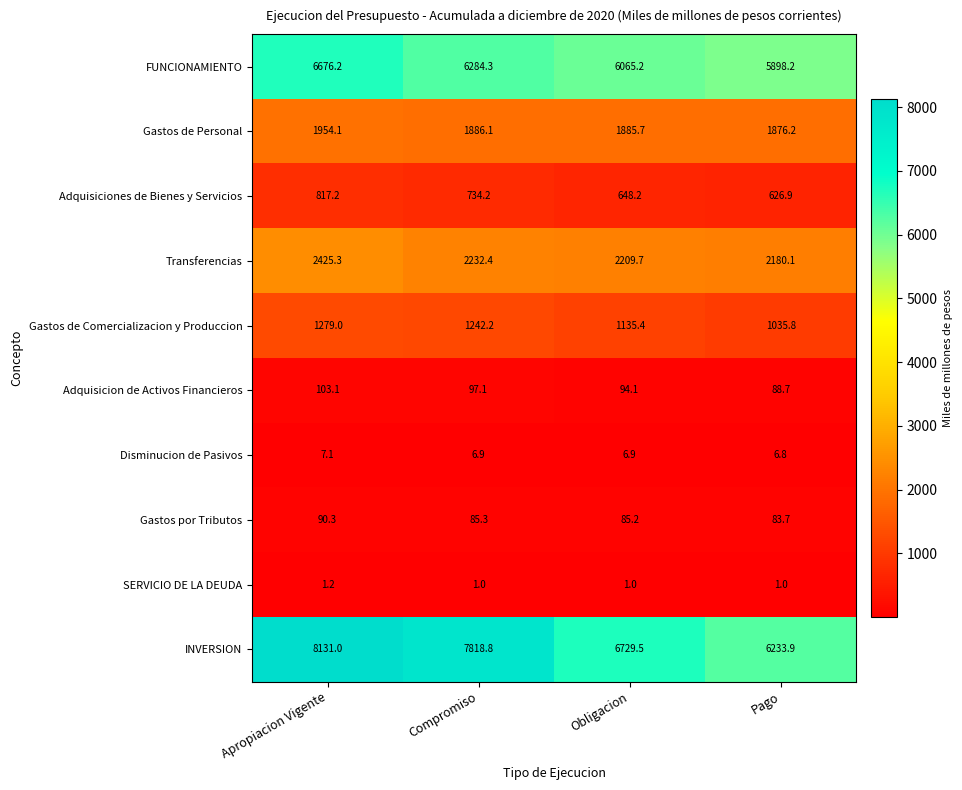

At which label does Disminucion de Pasivos reach its minimum?

Pago